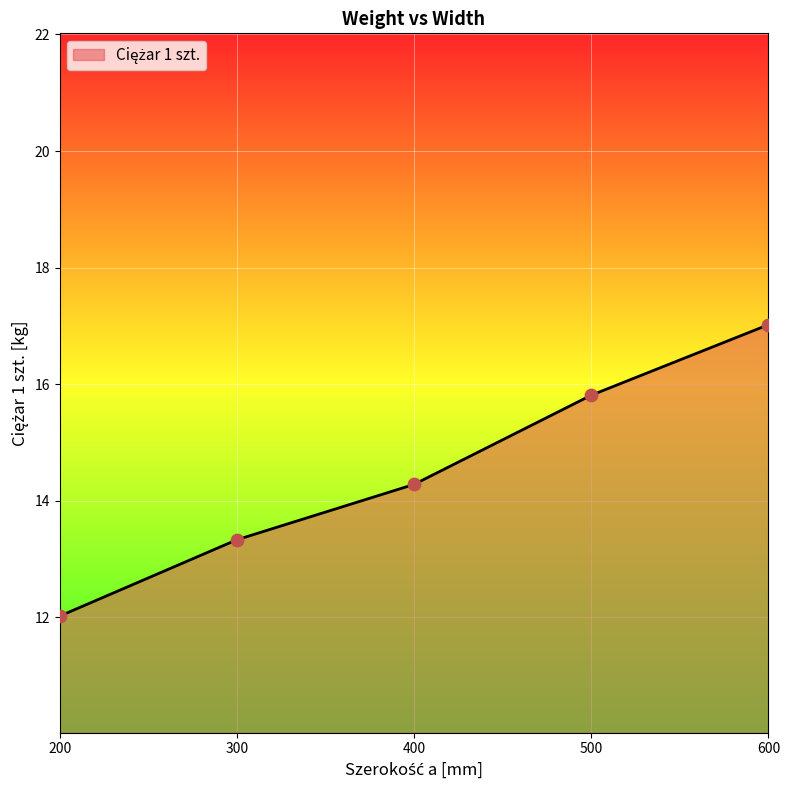

What is the change in value from 400 to 600?

+2.7